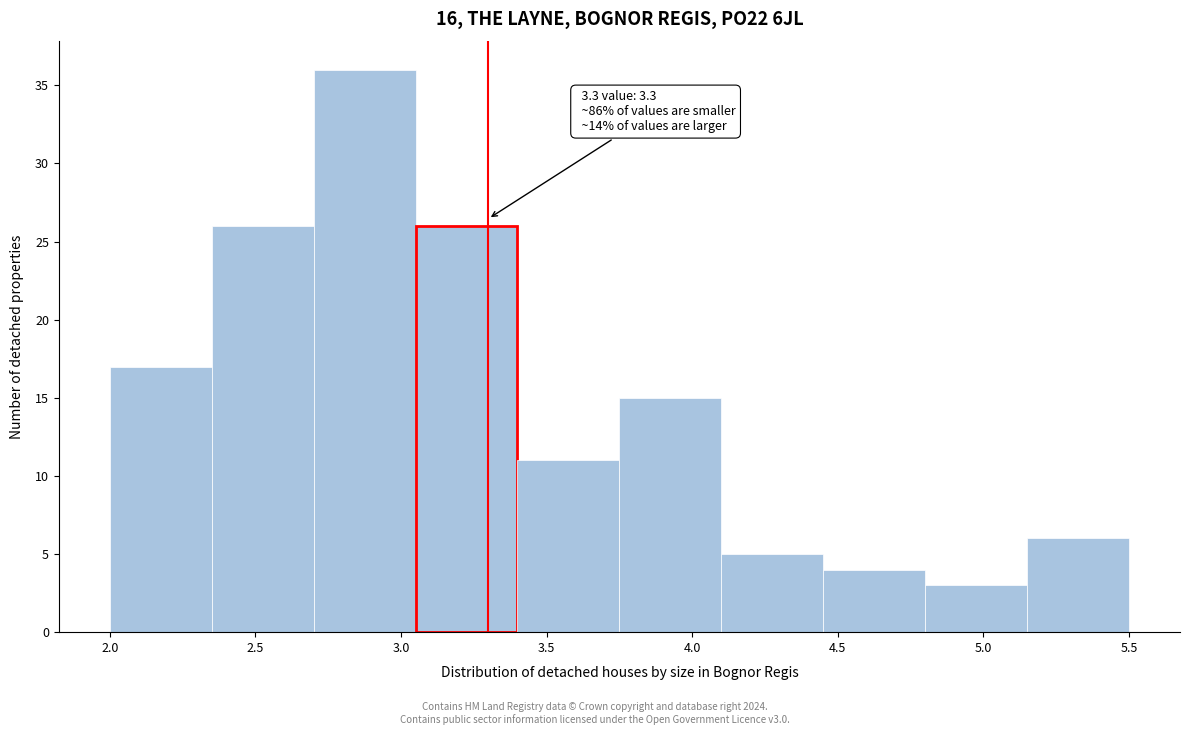

Over which range of the x-axis is the bar tallest?

2.70 to 3.05